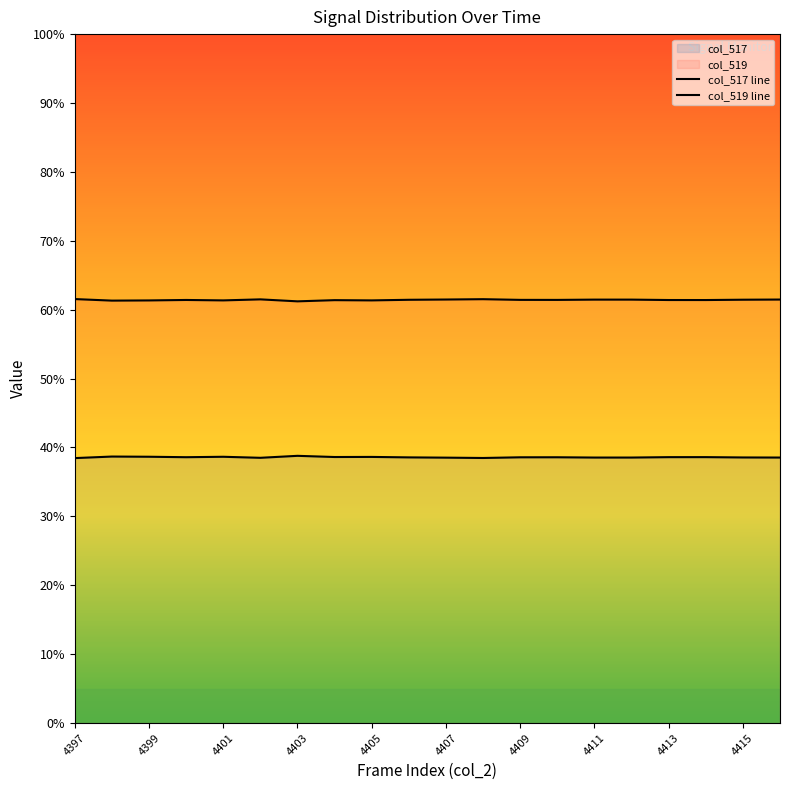

Between 4411 and 15, which series saw the biggest shift?

col_517 line